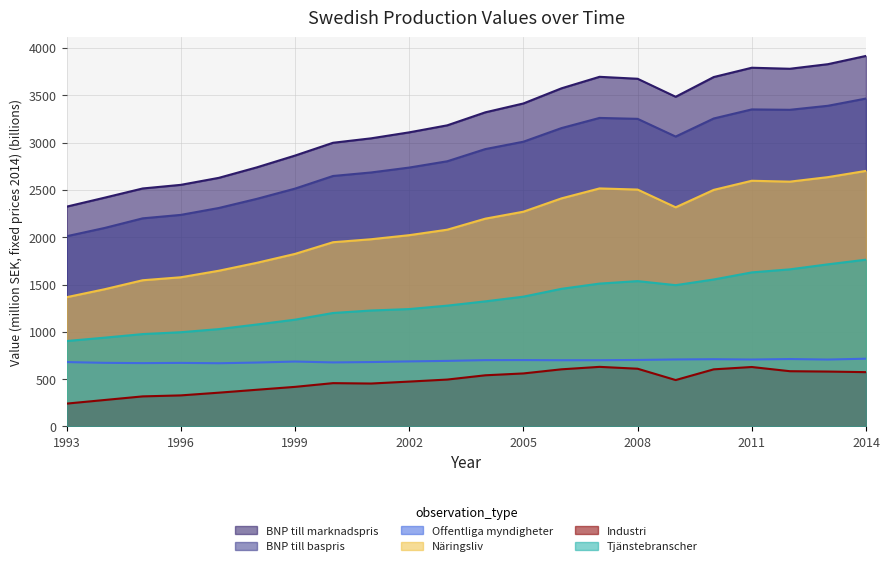

Where is the first local minimum for Näringsliv?

2009